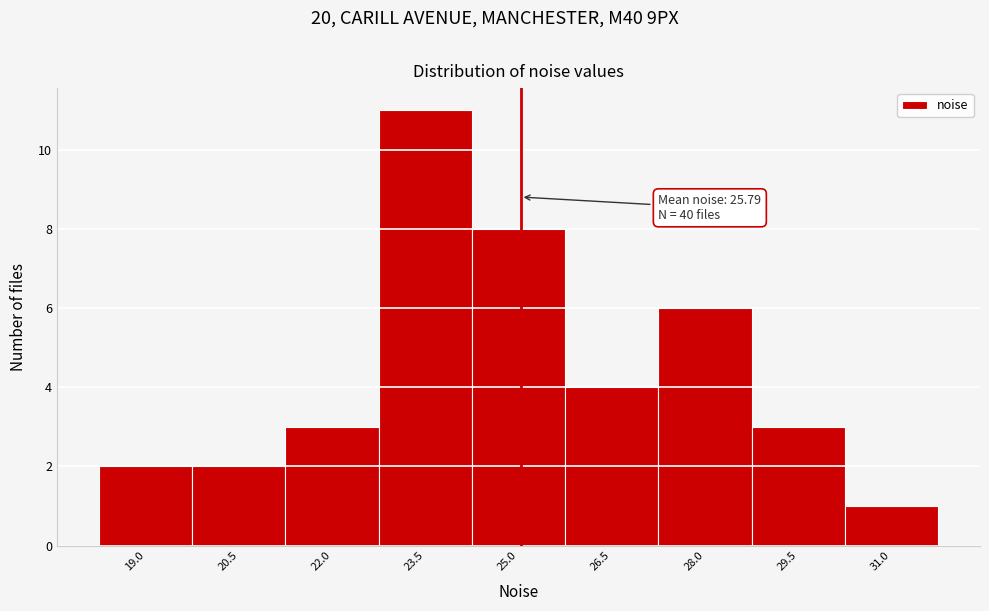

Reading left to right, extract all data points from this chart.

19.0=2	20.5=2	22.0=3	23.5=11	25.0=8	26.5=4	28.0=6	29.5=3	31.0=1